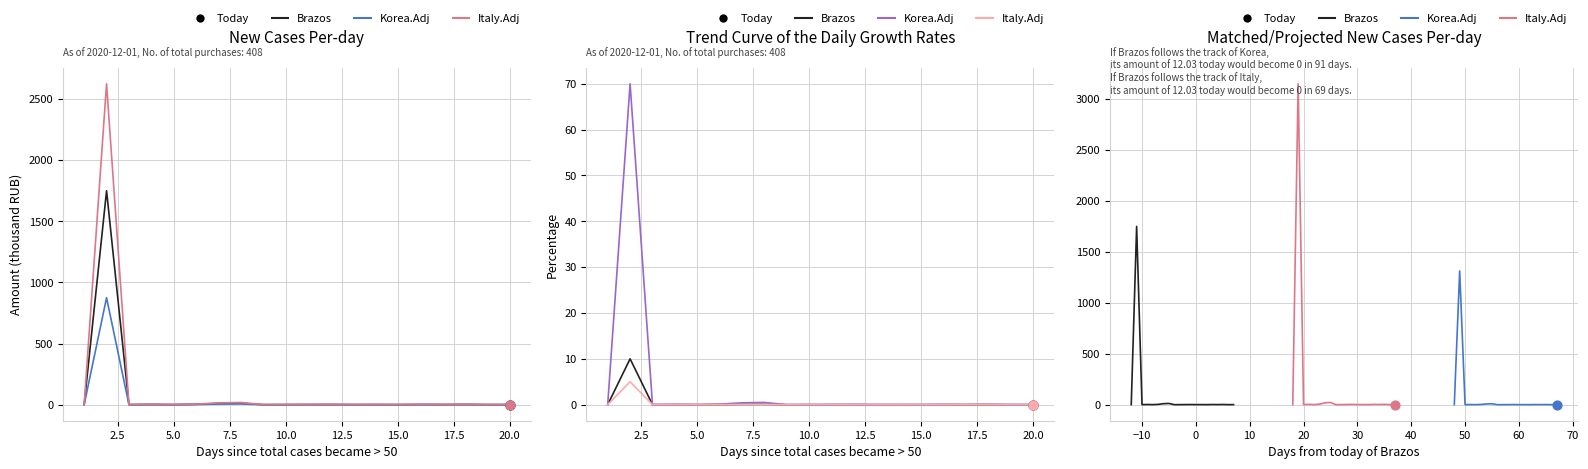

Which series contains the lowest Y value?

Korea.Adj